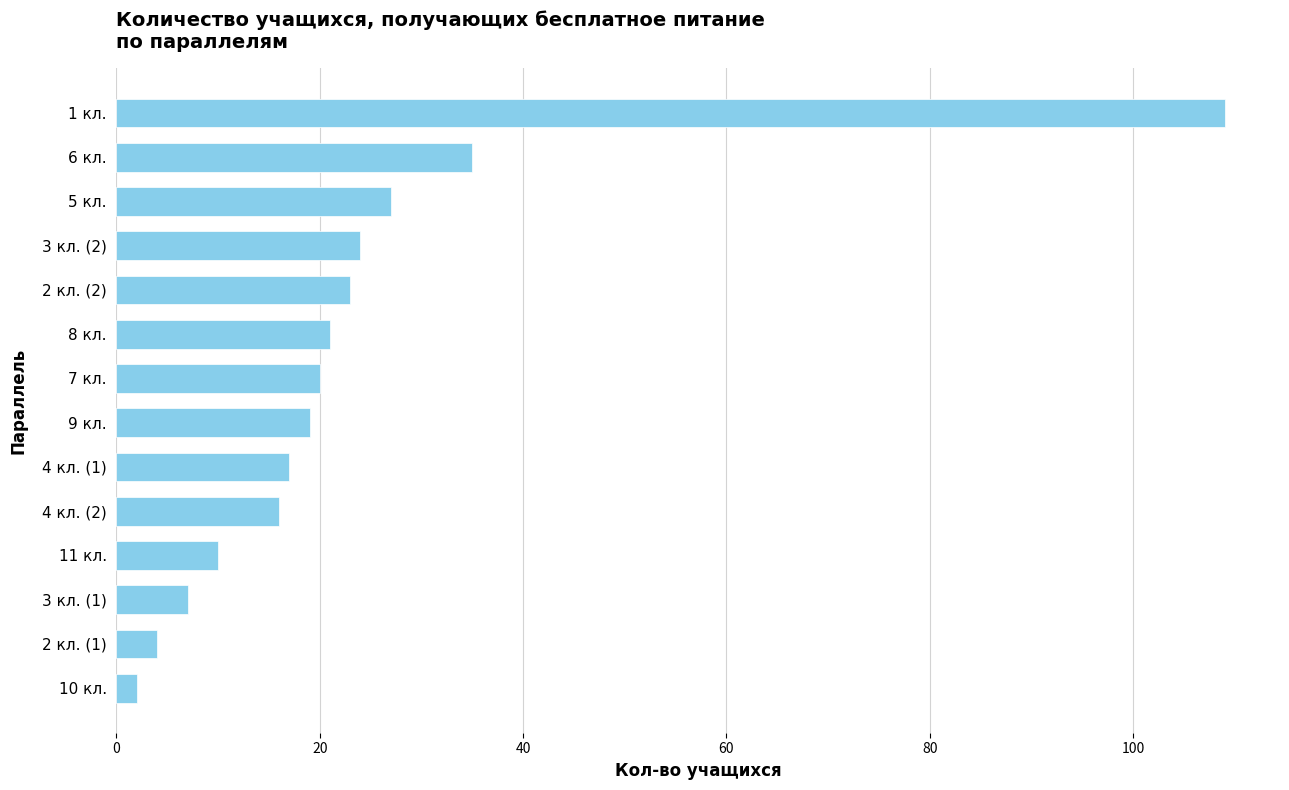

How many distinct data groups are displayed?

1